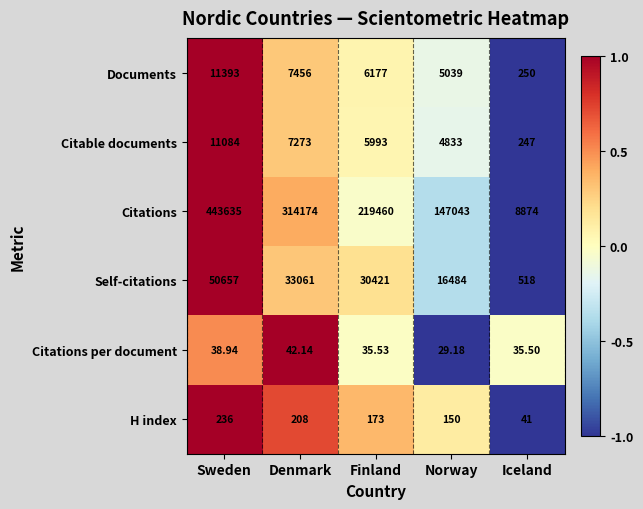

List the series in order of their peak value, highest first.

Citations, Self-citations, Documents, Citable documents, H index, Citations per document